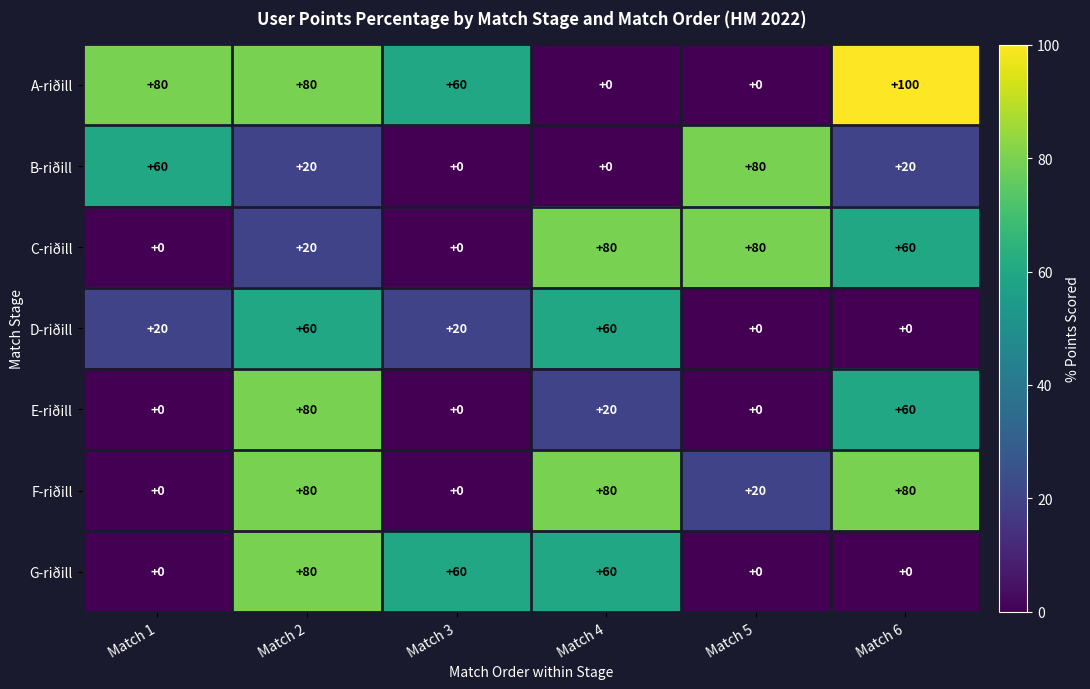

Which series has the largest range (max minus min)?

A-riðill